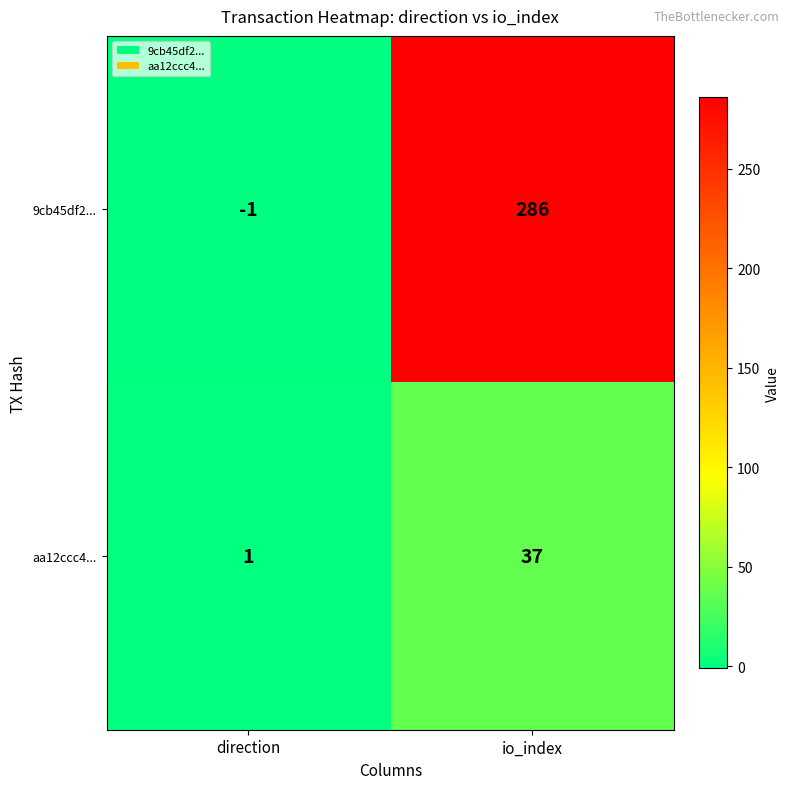

What is the total value across all series at io_index?

323